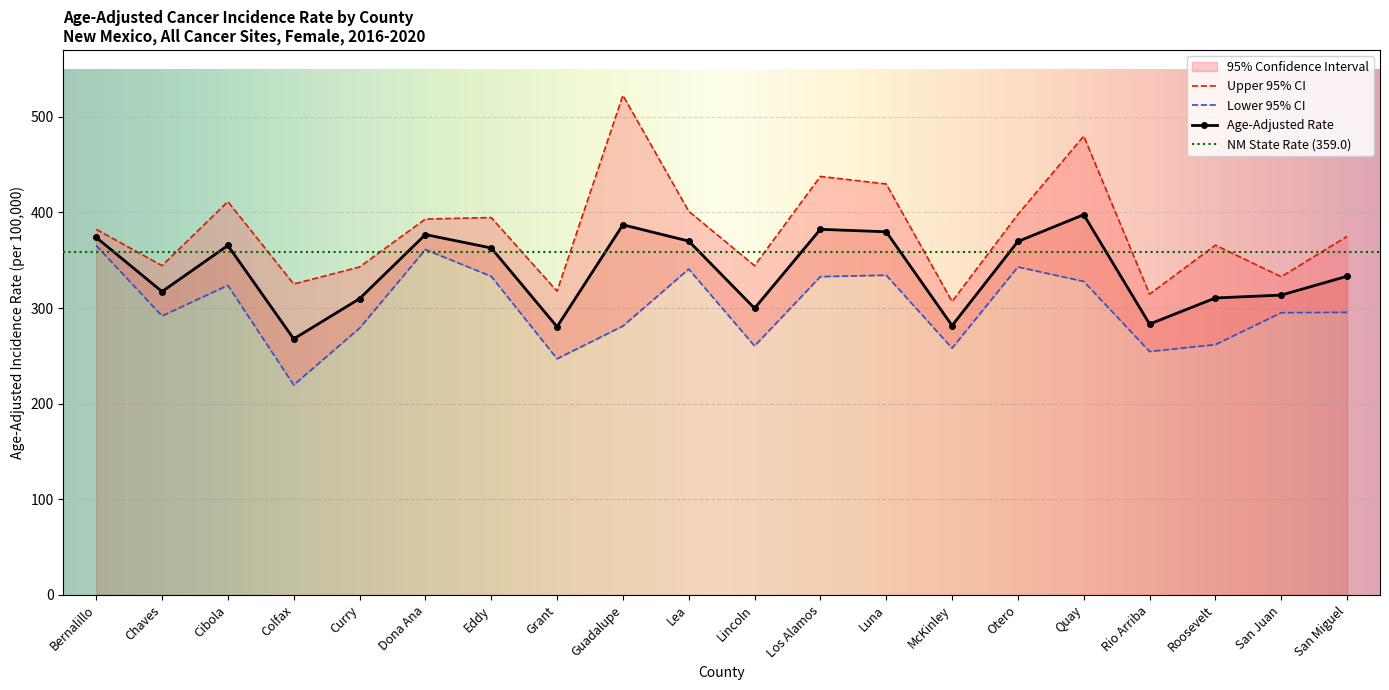

Reading left to right, extract all data points from this chart.

Age-Adjusted Rate: 373.9	317.3	365.5	267.8	309.8	376.9	362.9	280.5	387.1	370.1	299.8	382.4	379.8	281.7	369.7	397.7	283.3	310.6	313.6	333.3
Lower 95% CI: 365.4	291.8	323.8	219.6	279.0	361.2	333.2	247.0	281.2	340.8	260.4	332.9	334.4	258.1	343.0	327.9	254.6	261.8	295.2	295.6
Upper 95% CI: 382.4	344.4	411.4	325.2	343.0	393.1	394.7	317.7	522.5	401.3	344.4	437.7	429.8	306.9	398.0	479.9	314.6	365.8	332.8	375.0